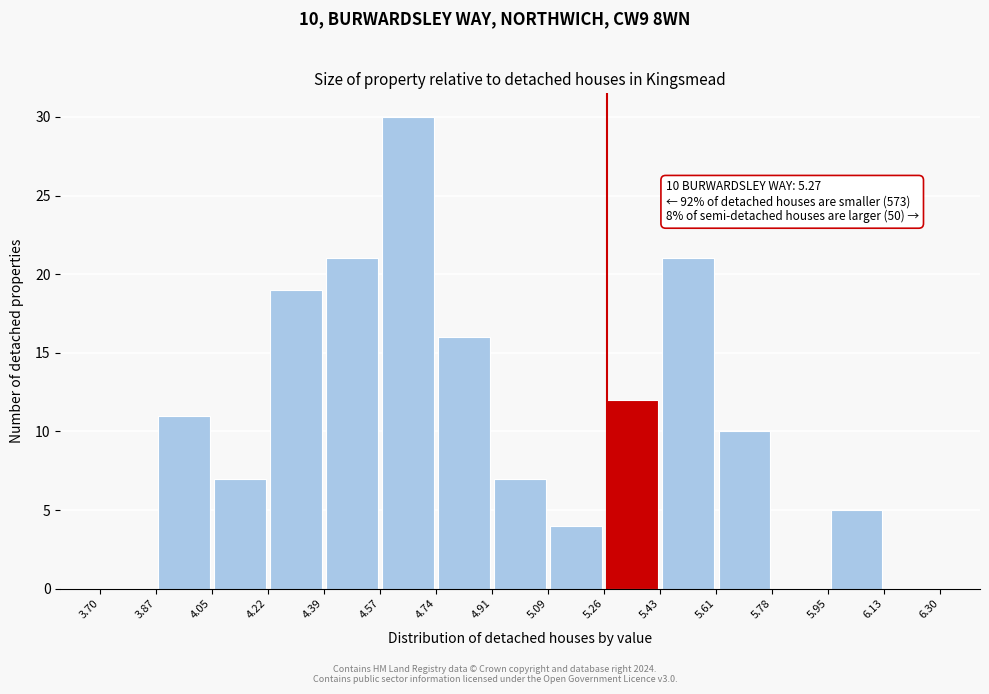

Over which range of the x-axis is the bar tallest?

4.57 to 4.74